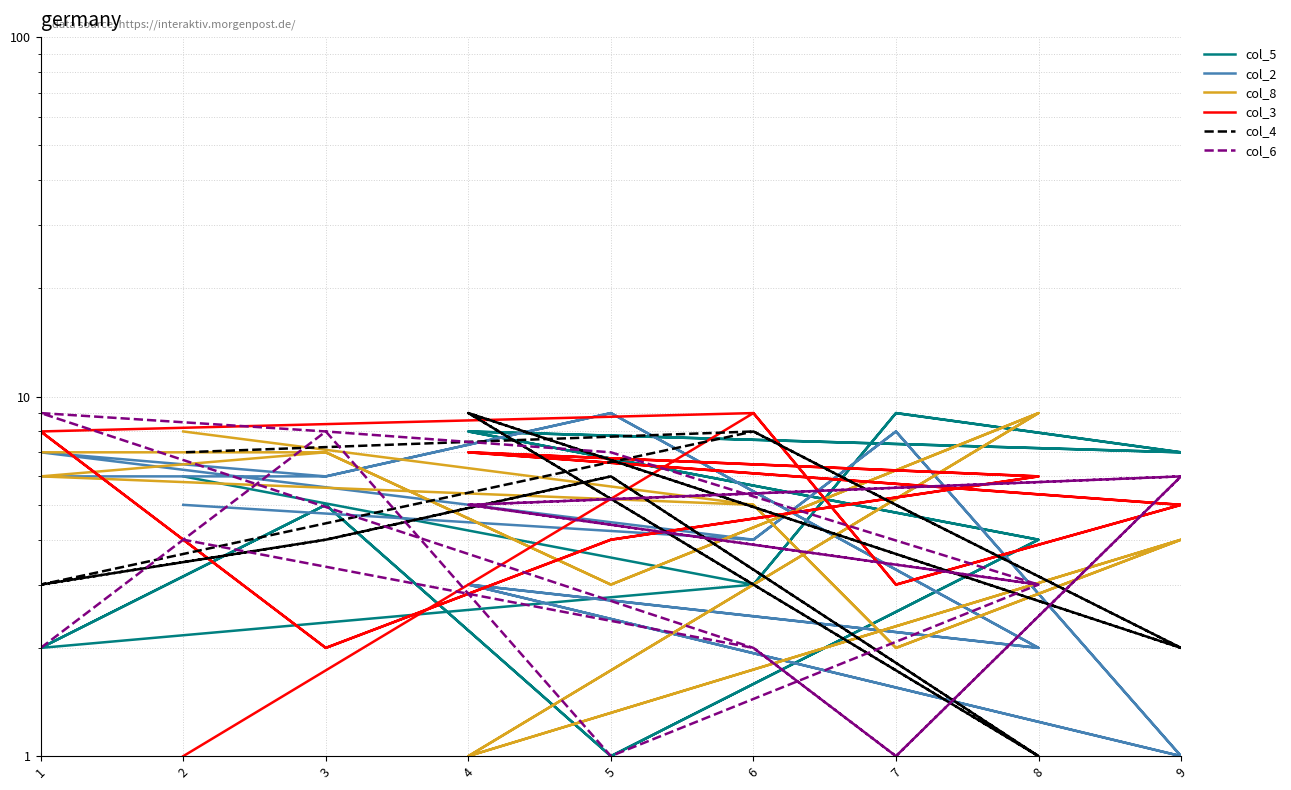

Is this an area chart (filled region under the line)?

No